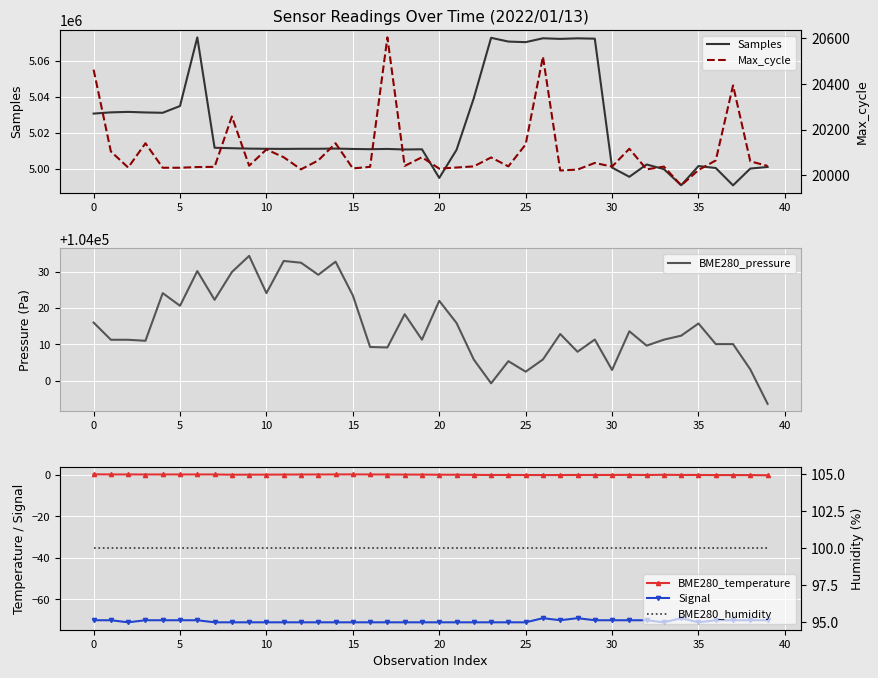

What value does the Samples series have at 30?

5000695